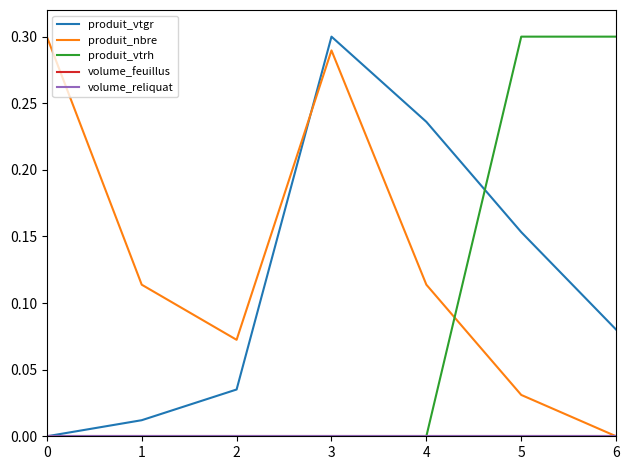

What value does the produit_nbre series have at 3?

0.3